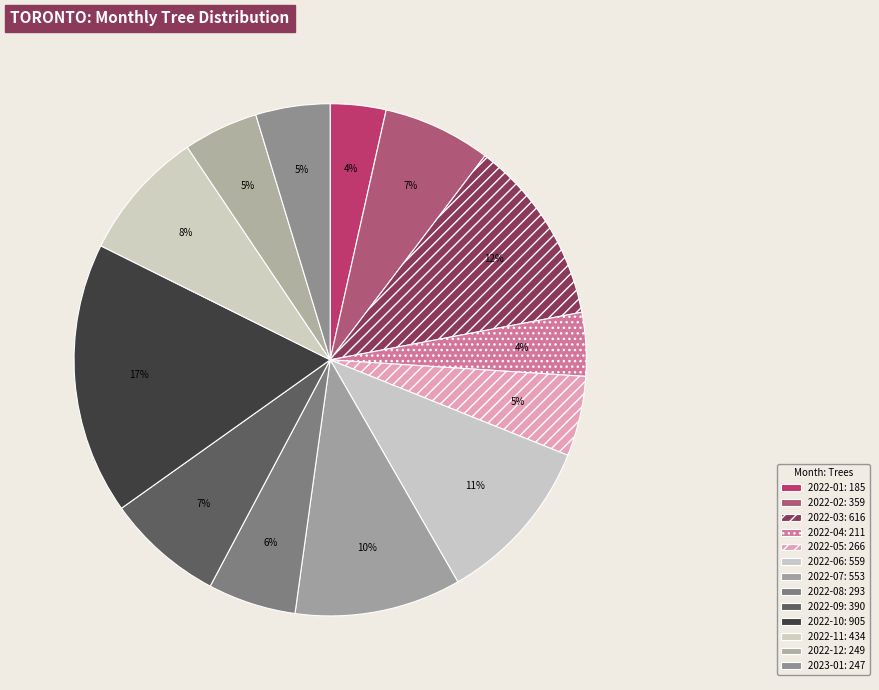

What portion of the pie excludes 2022-08?

94.4%